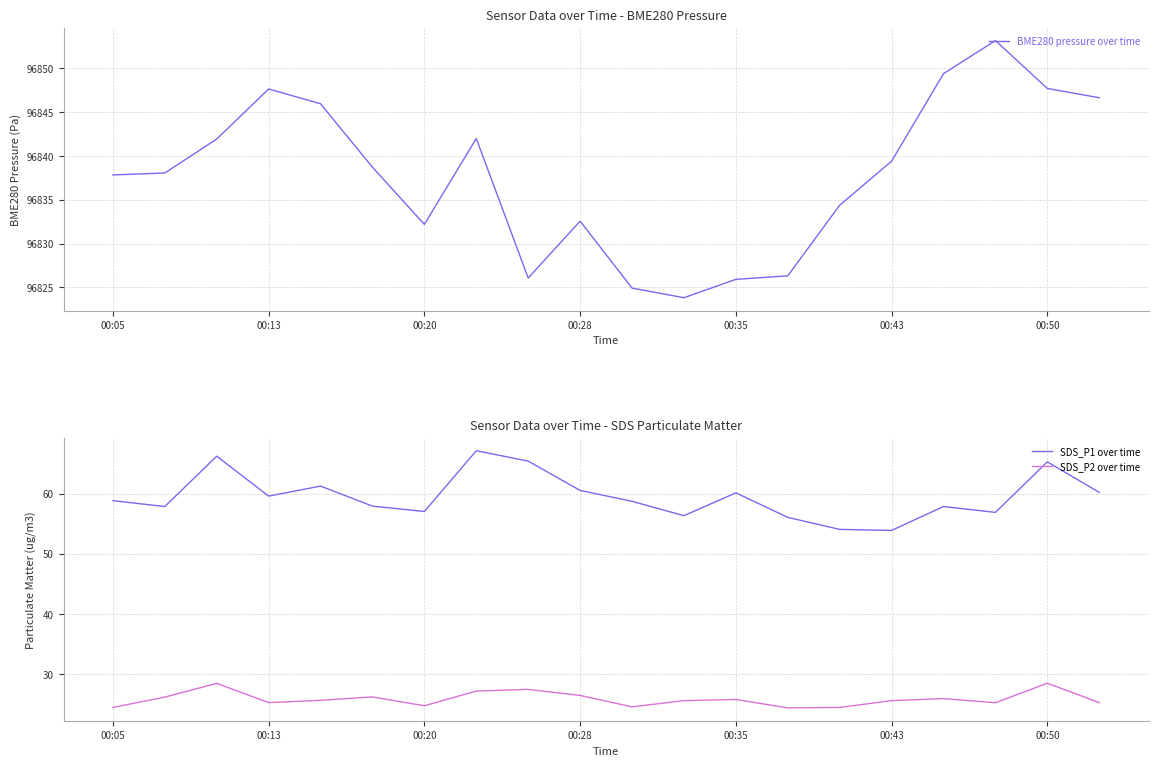

True or false: SDS_P2 over time has more than 0 points higher than both neighbors.

True